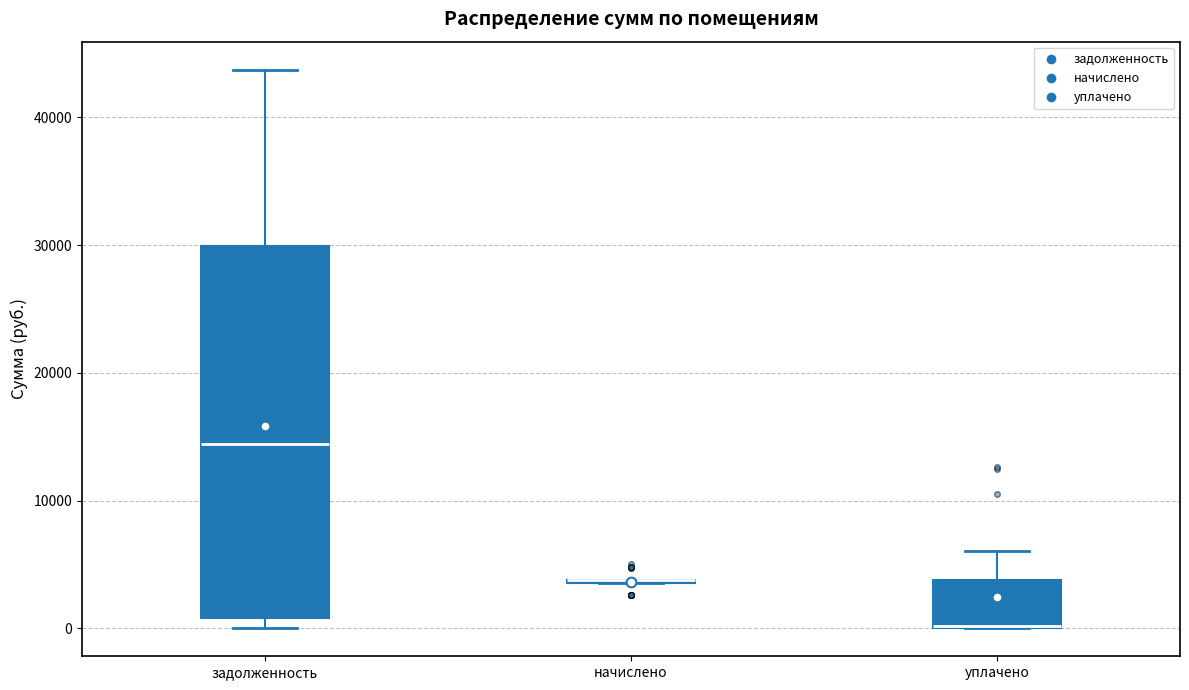

Which box is the tallest, from its lower edge to its upper edge?

задолженность